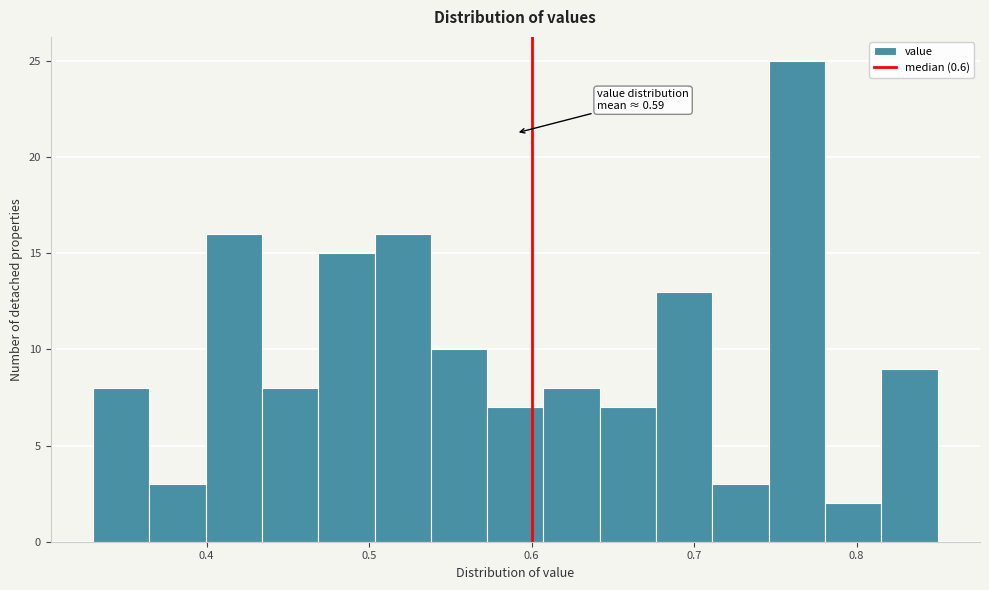

Around what value on the x-axis is the tallest bar? Give the approximate position of its centre, as read against the axis.

0.76